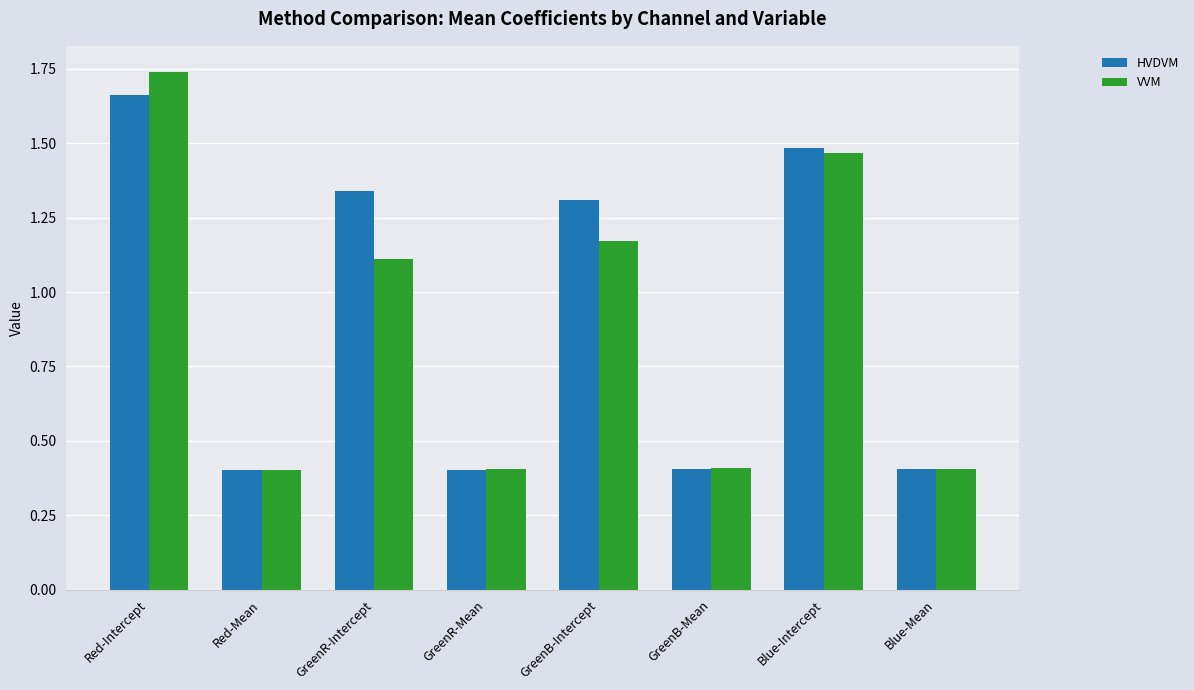

How many bars are there in total?

16